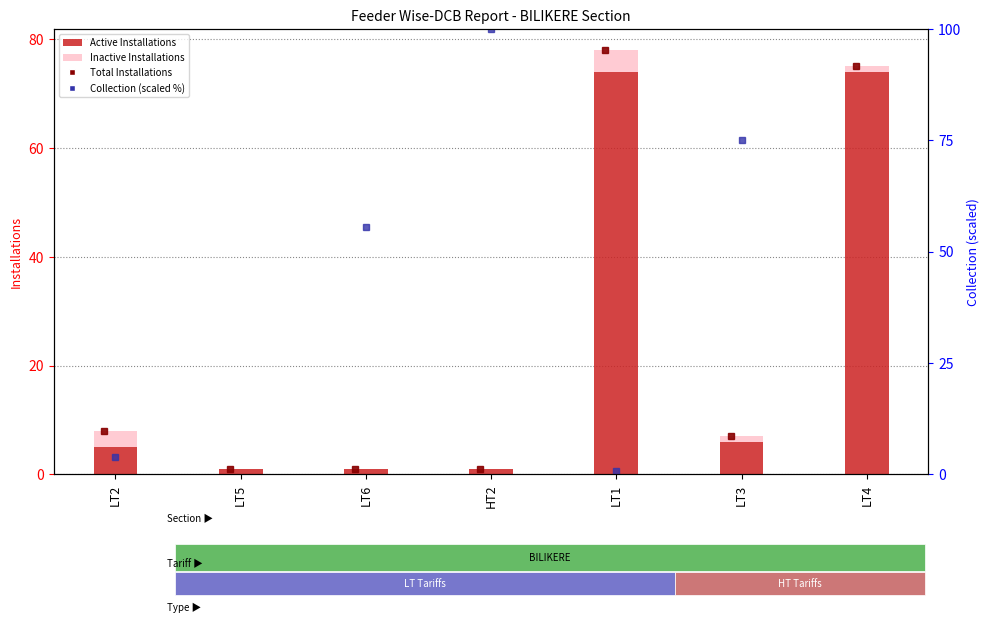

Which series changed the most between LT1 and LT3?

Active Installations